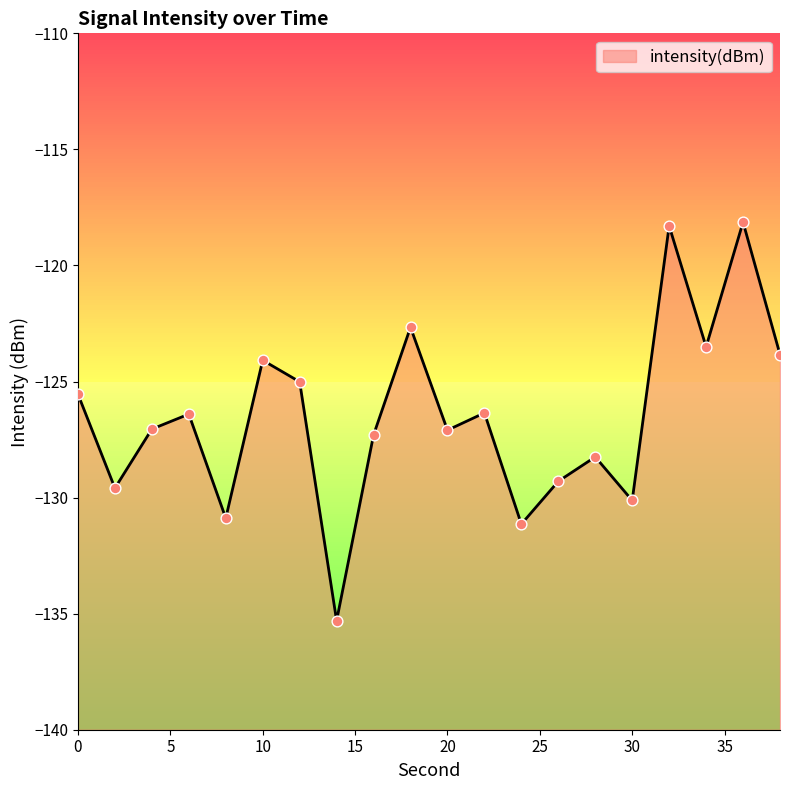

What is the change in value from 0 to 28?

-2.7